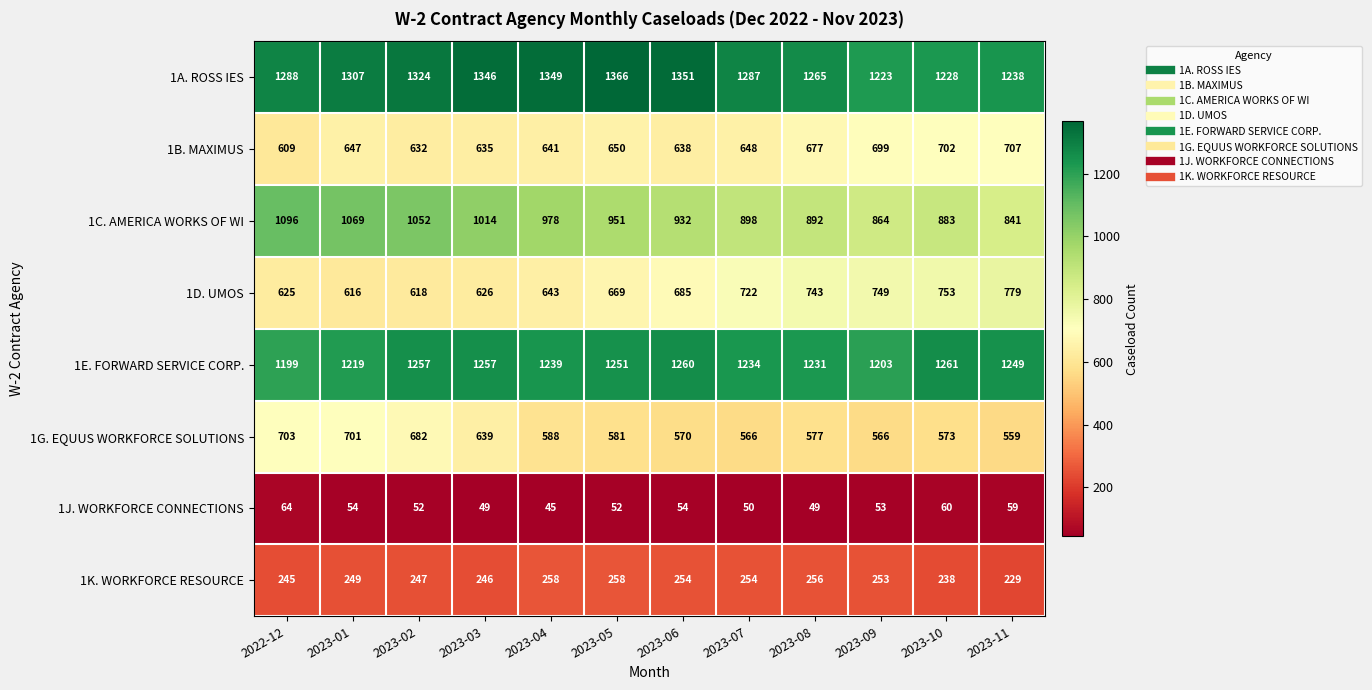

Rank the series by their maximum value, from highest to lowest.

1A. ROSS IES, 1E. FORWARD SERVICE CORP., 1C. AMERICA WORKS OF WI, 1D. UMOS, 1B. MAXIMUS, 1G. EQUUS WORKFORCE SOLUTIONS, 1K. WORKFORCE RESOURCE, 1J. WORKFORCE CONNECTIONS